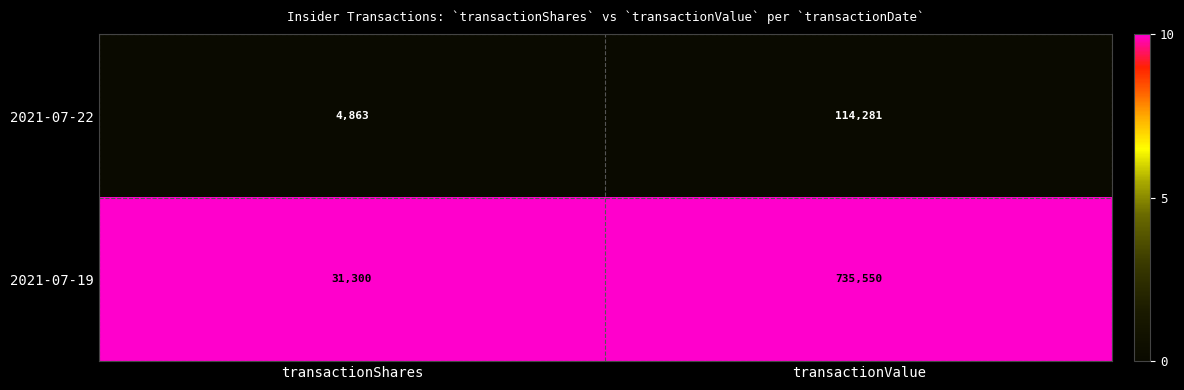

What is the difference between the maximum and minimum values in the 2021-07-19 series?

704250